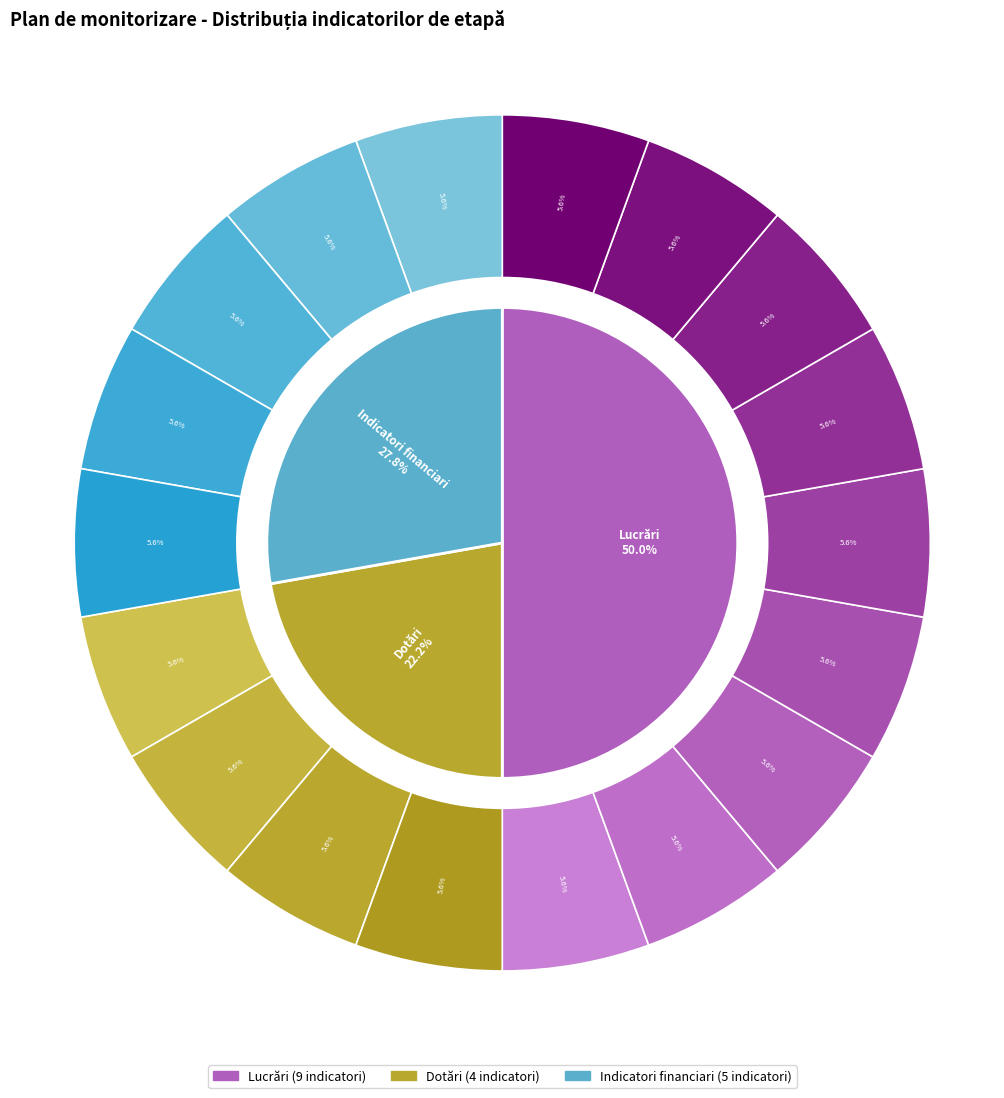

What percentage is the Indicatori financiari slice, to the nearest percent?

28%